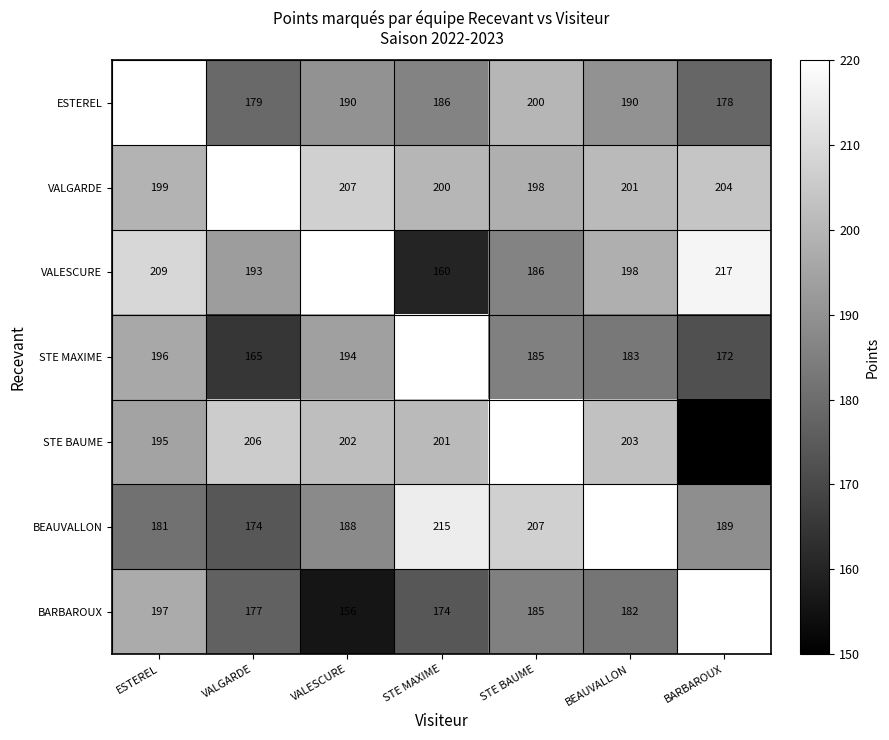

What is the sum of the BARBAROUX values at VALESCURE and BEAUVALLON?

338